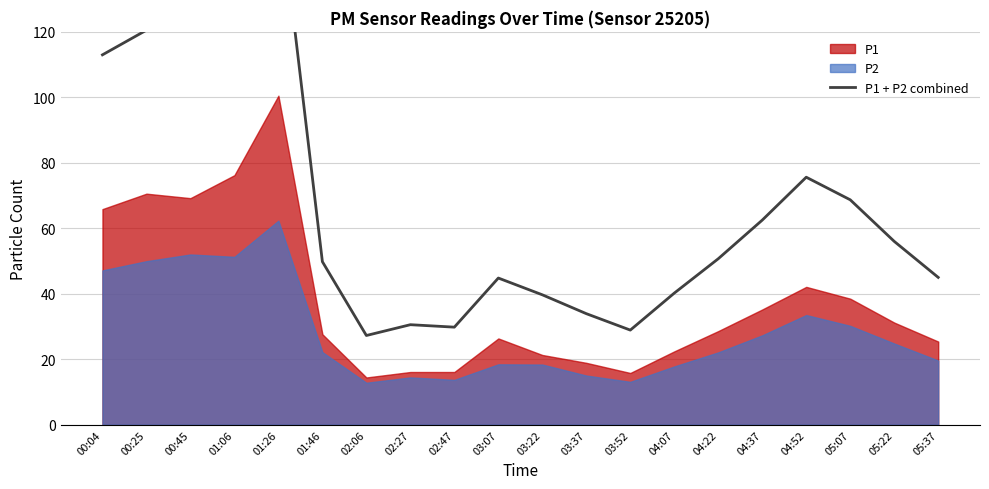

True or false: the data shows 199.3 at 00:04.

False